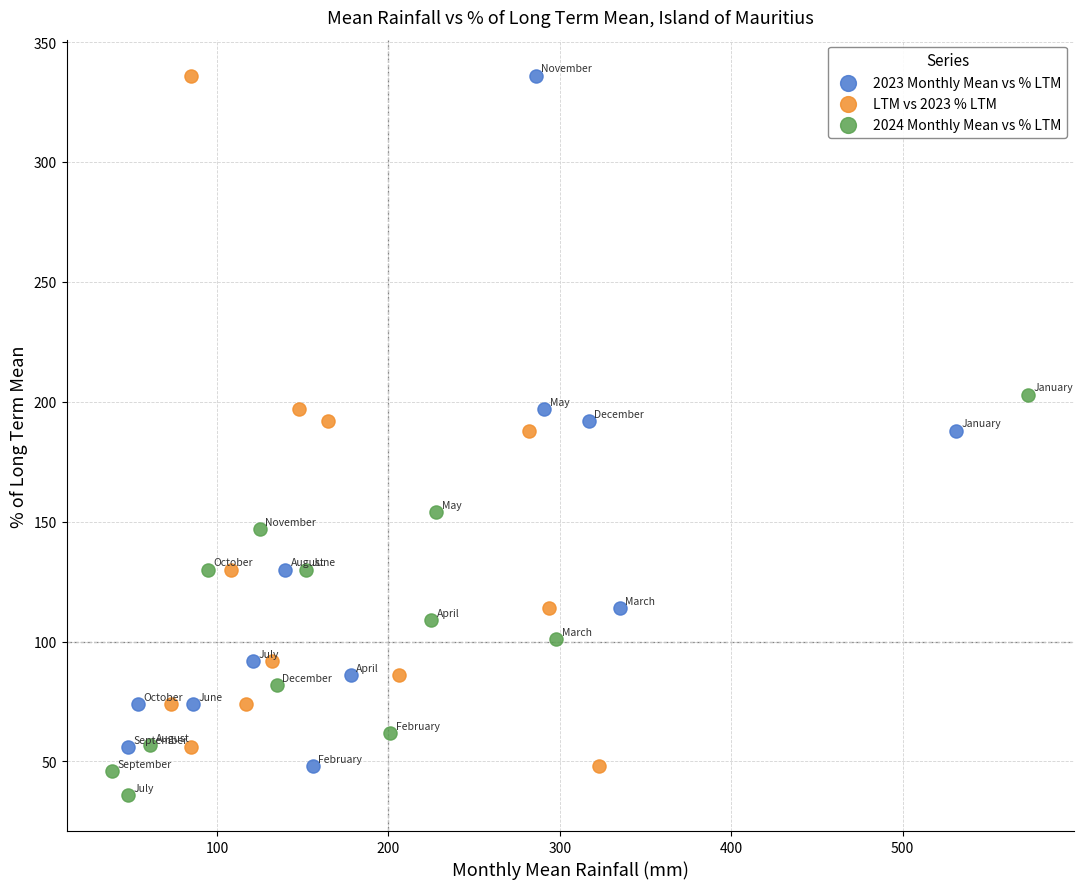

What are all the series names shown in the legend?

2023 Monthly Mean vs % LTM, LTM vs 2023 % LTM, 2024 Monthly Mean vs % LTM